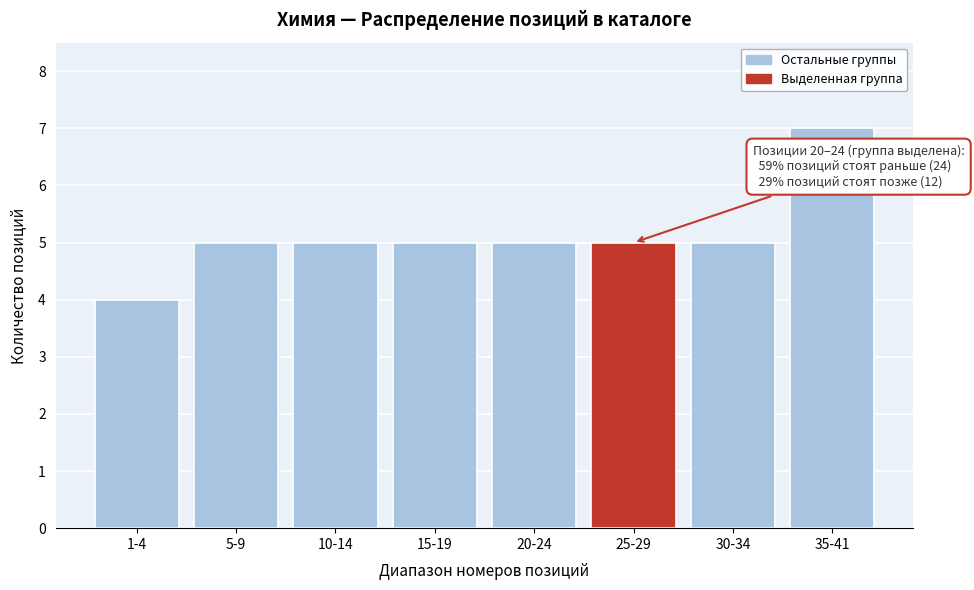

Reading left to right, list all the values displayed in this chart.

4	5	5	5	5	5	5	7